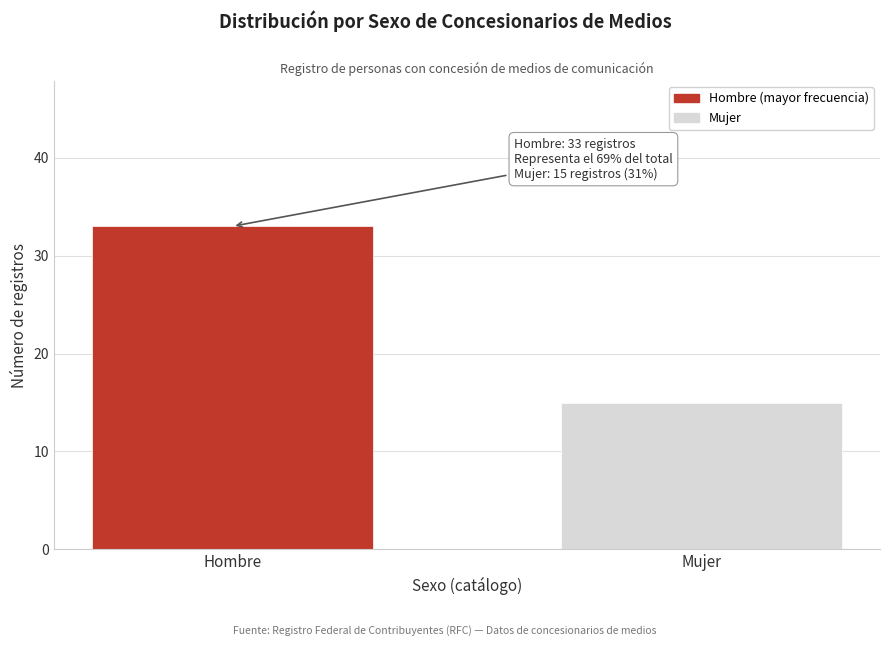

Reading left to right, extract all data points from this chart.

Hombre=33	Mujer=15